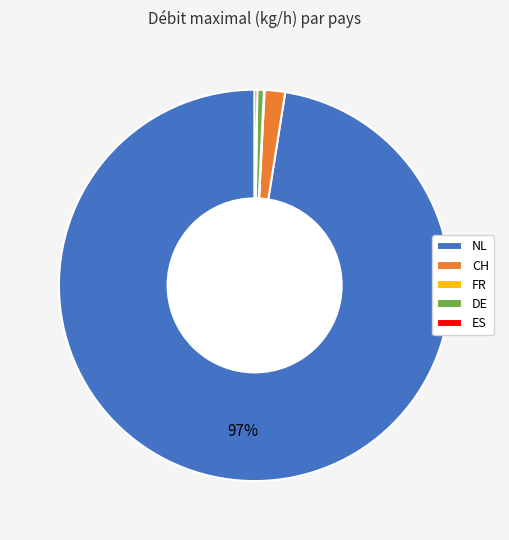

Which category accounts for the majority?

NL